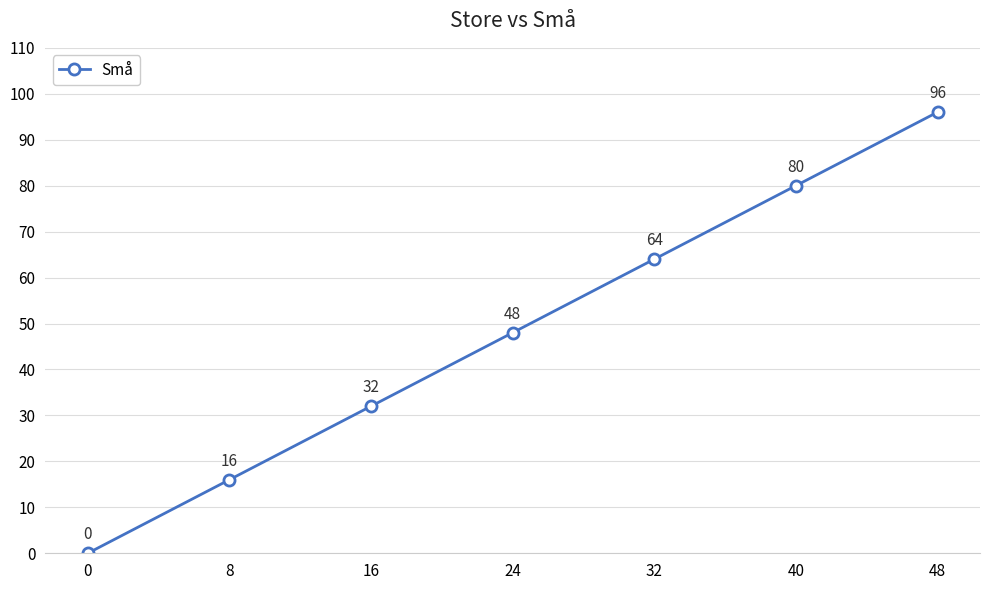

What is the difference between the maximum and second lowest values?

80